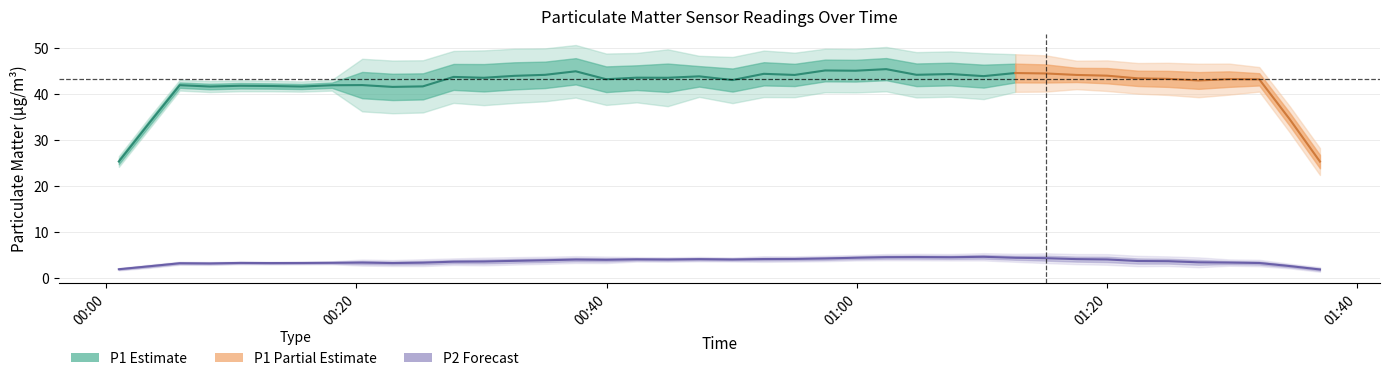

What is the difference between the P1 values at 3 and 19?

1.5